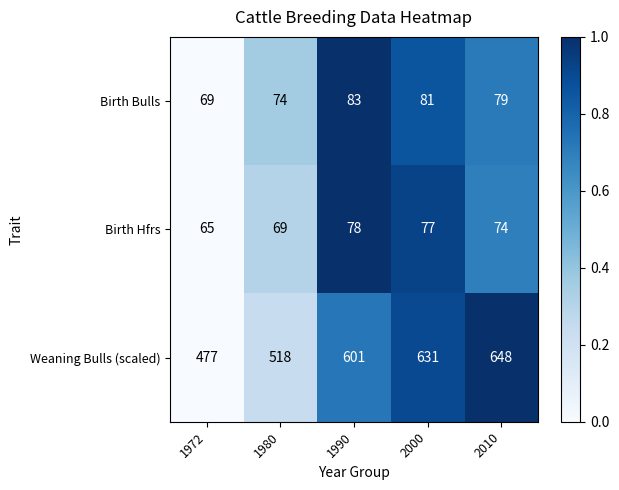

What is the greatest value displayed?

648